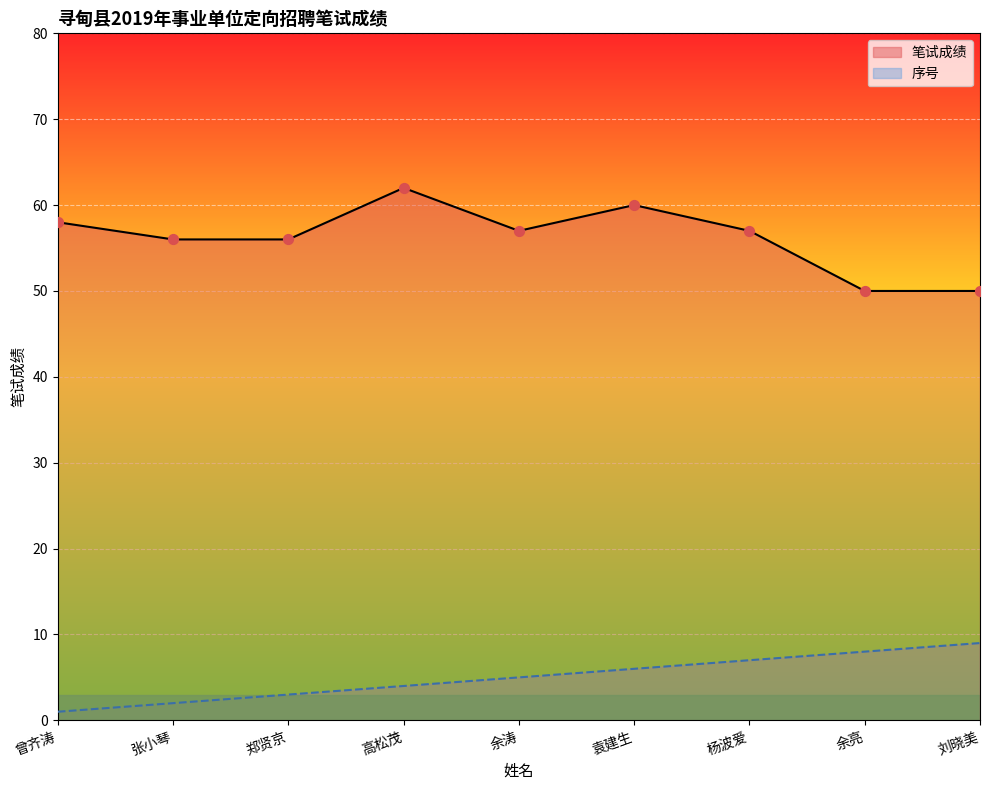

Which series has the largest total across all categories?

笔试成绩